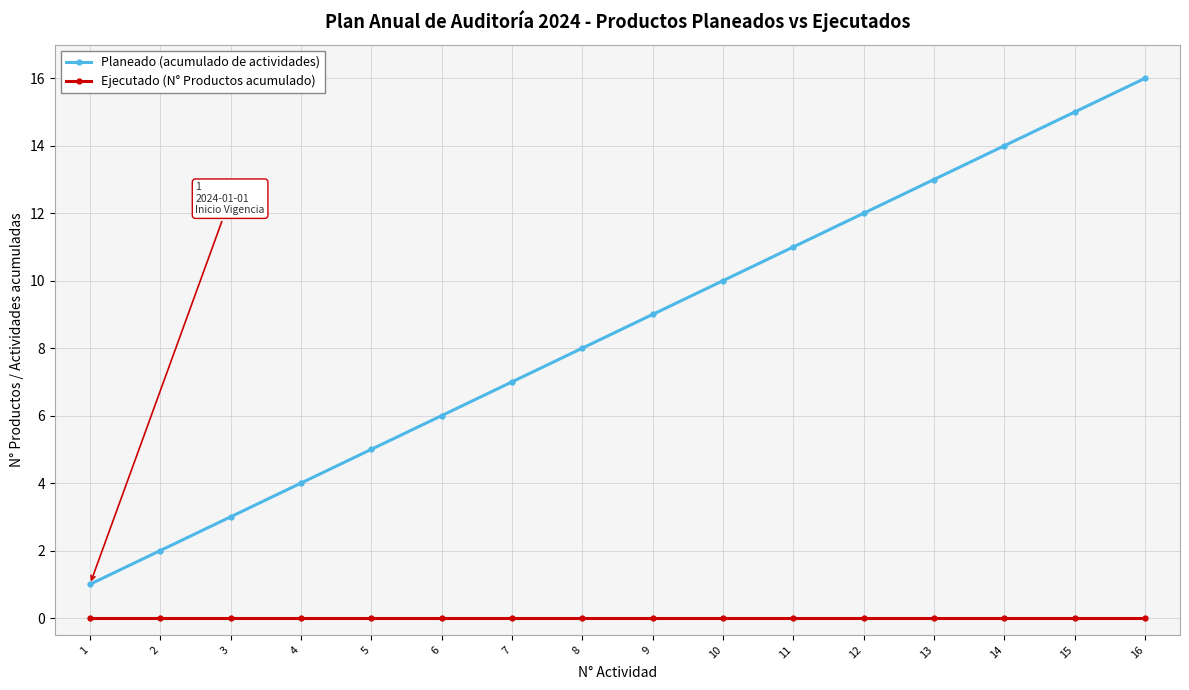

Where is Planeado (acumulado de actividades) nearest to the value 8?

8